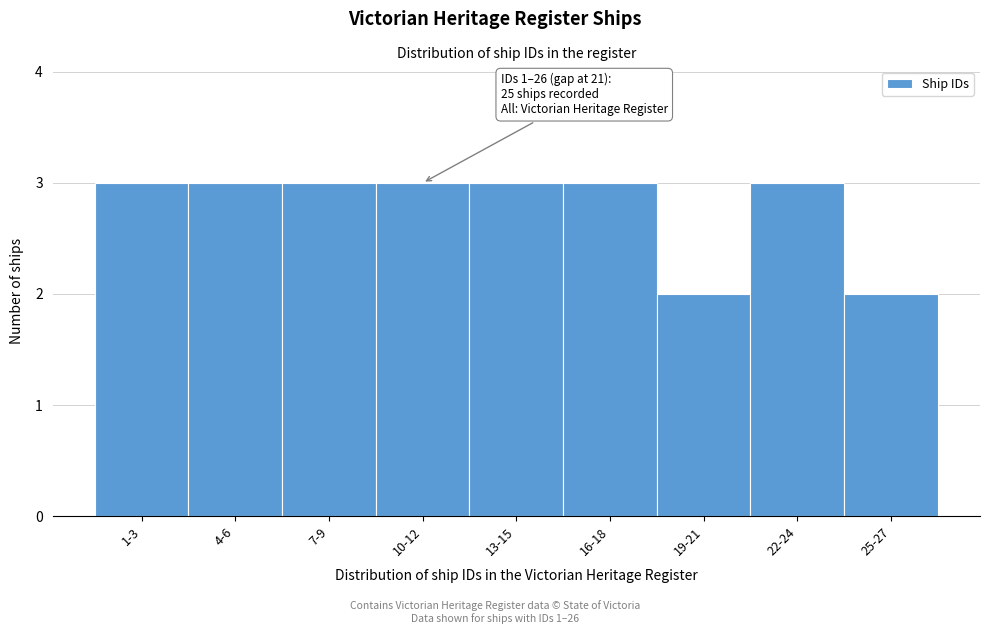

Reading left to right, what are all the values shown in this chart?

3	3	3	3	3	3	2	3	2